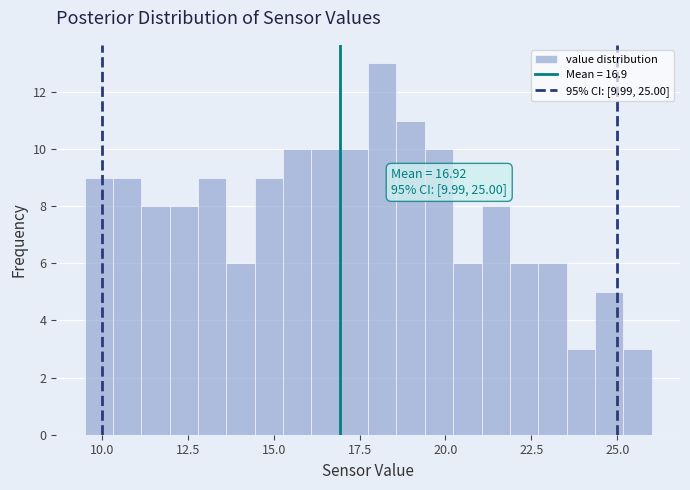

Read against the x-axis, roughly where is the centre of the tallest bar?

18.0